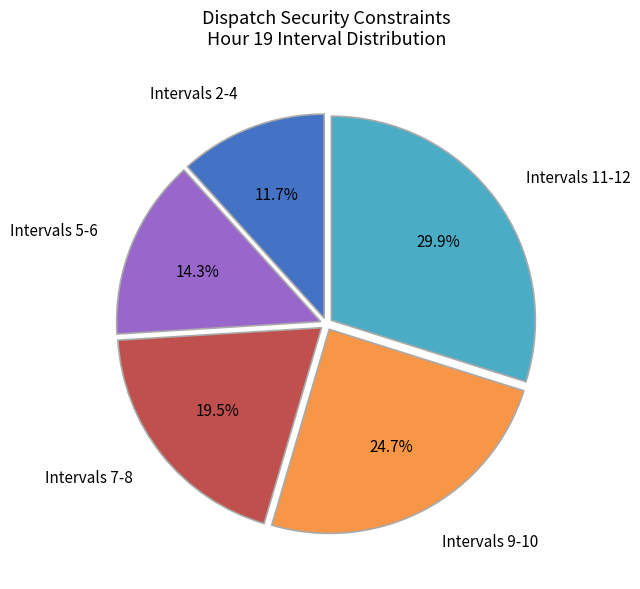

To the nearest percent, what is the average slice percentage?

20%